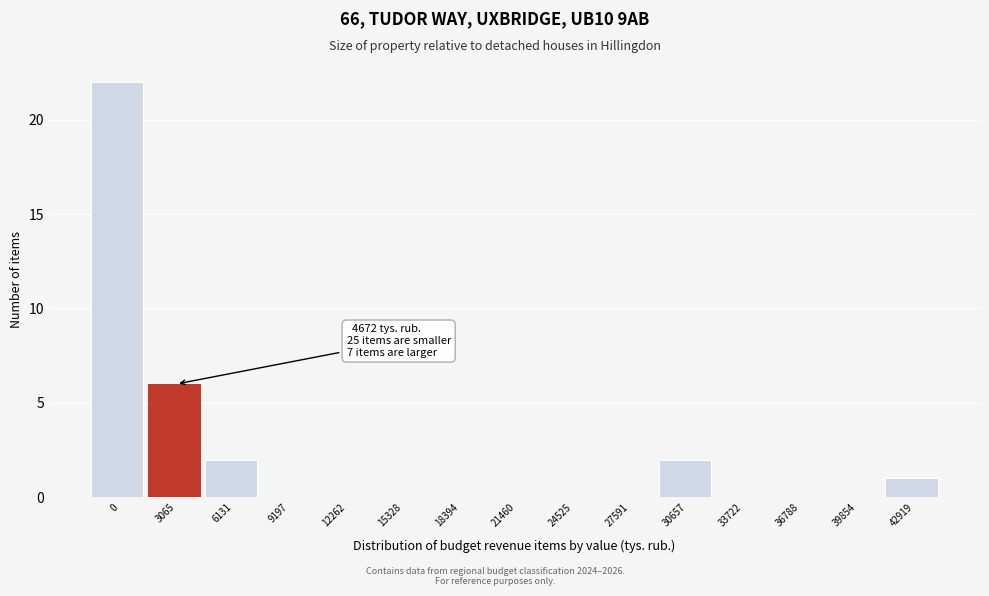

Reading right to left, transcribe all the data shown in this chart.

42919=1	39854=0	36788=0	33722=0	30657=2	27591=0	24525=0	21460=0	18394=0	15328=0	12262=0	9197=0	6131=2	3065=6	0=22